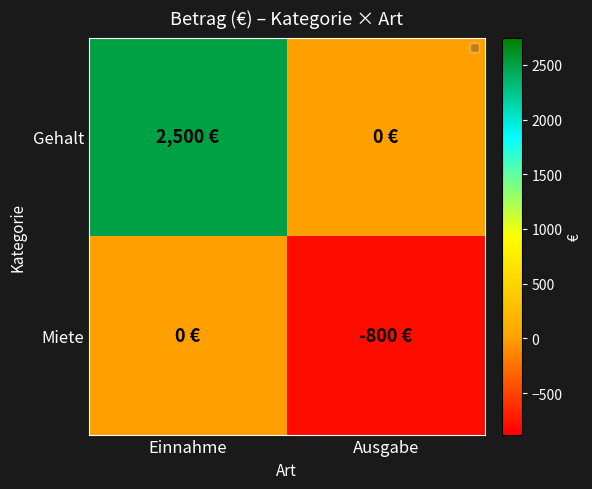

Which series has the largest range (max minus min)?

Gehalt